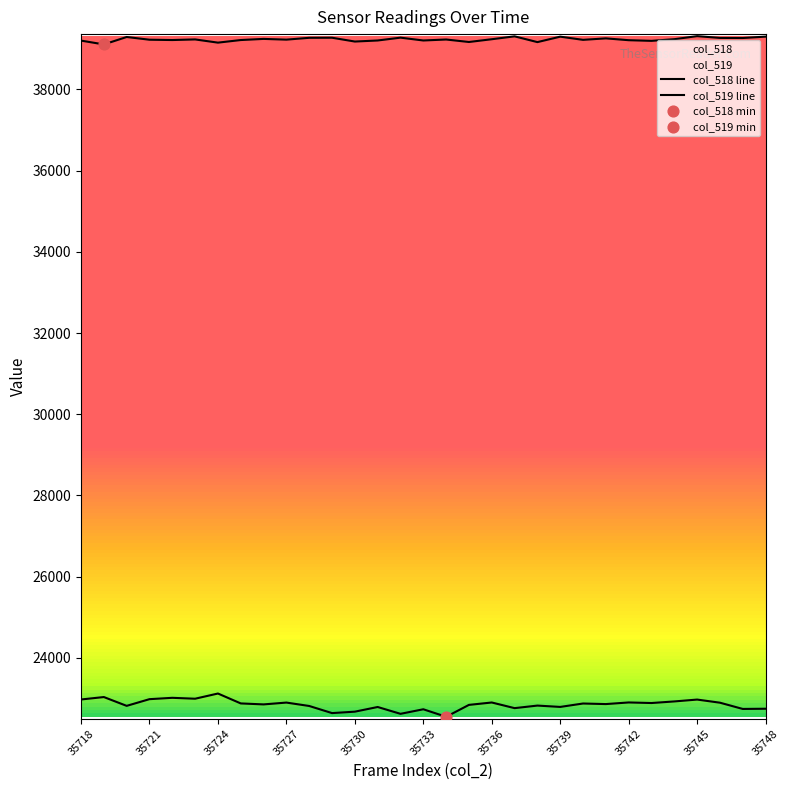

Is the value of col_518 line at 35721 greater than the value of col_519 line at 35739?

No